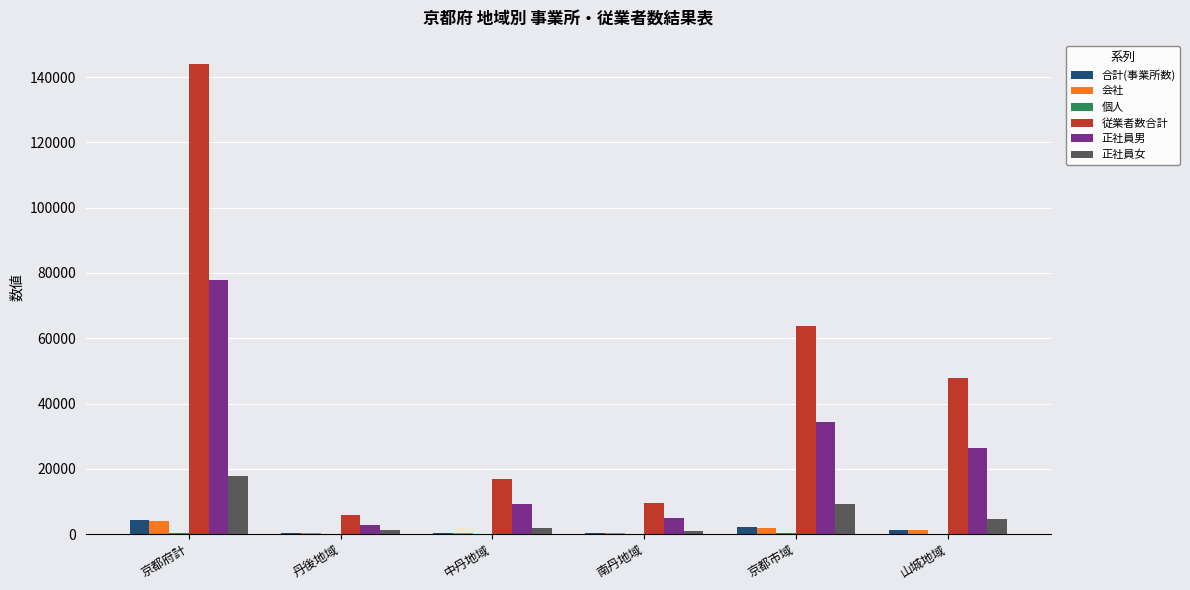

Which series has the largest total across all categories?

従業者数合計